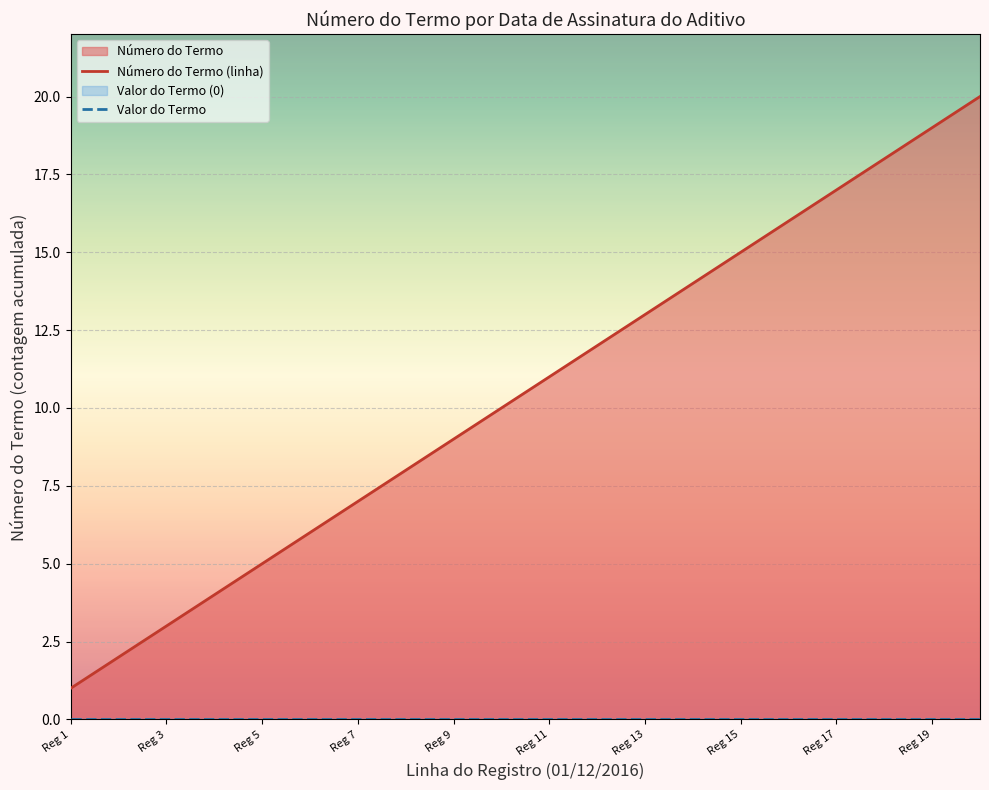

True or false: Valor do Termo and Número do Termo (linha) intersect in this chart.

False